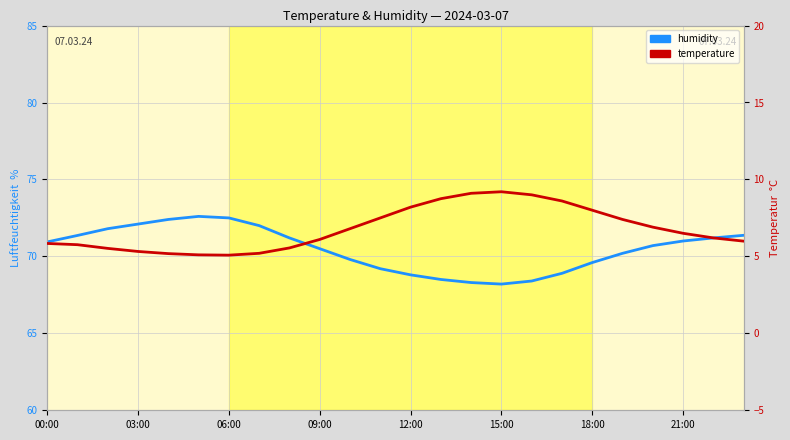

What is the approximate value of humidity at 21:00?

71.0